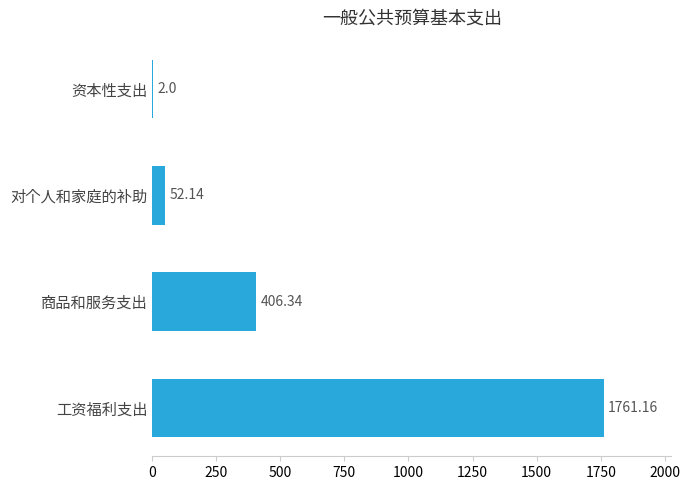

Which category has the highest value across all series?

工资福利支出